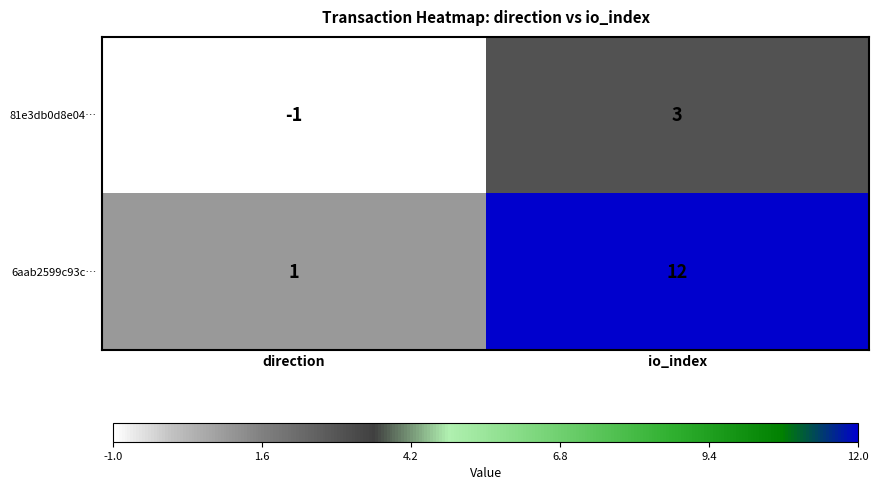

At how many categories does at least one series exceed 6?

1